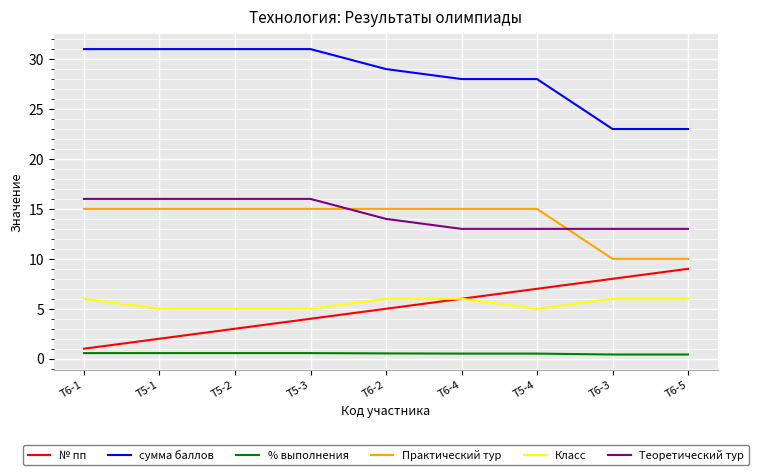

What is the greatest value displayed?

31.0